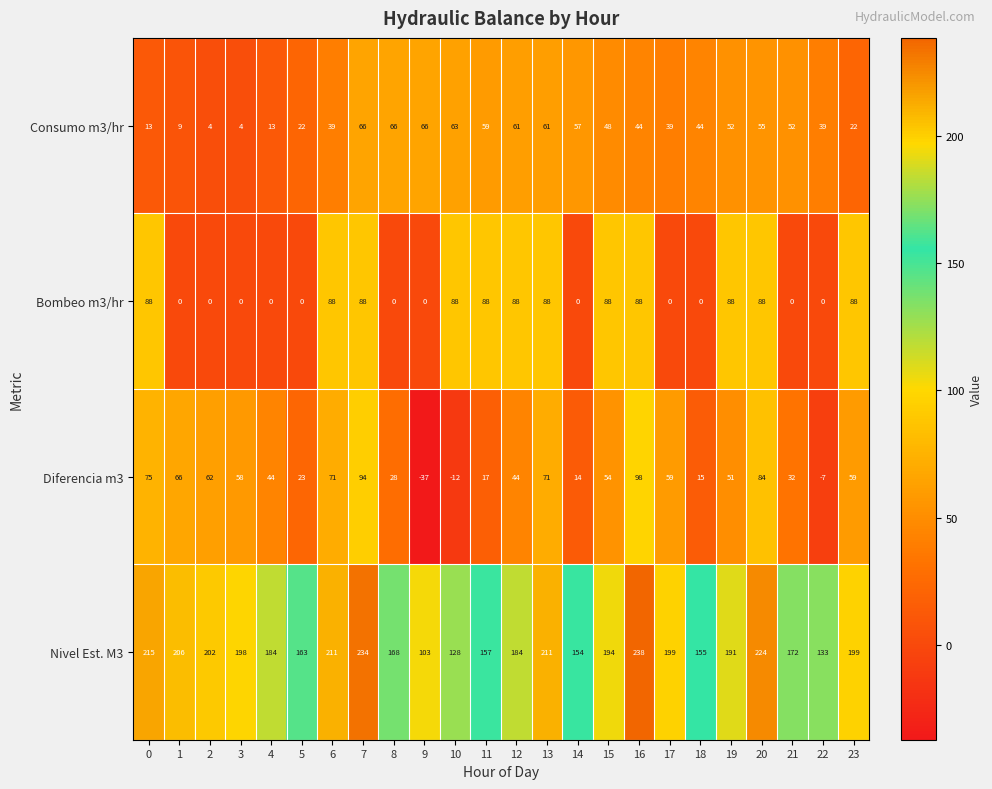

Which series changed the most between 2 and 11?

Bombeo m3/hr